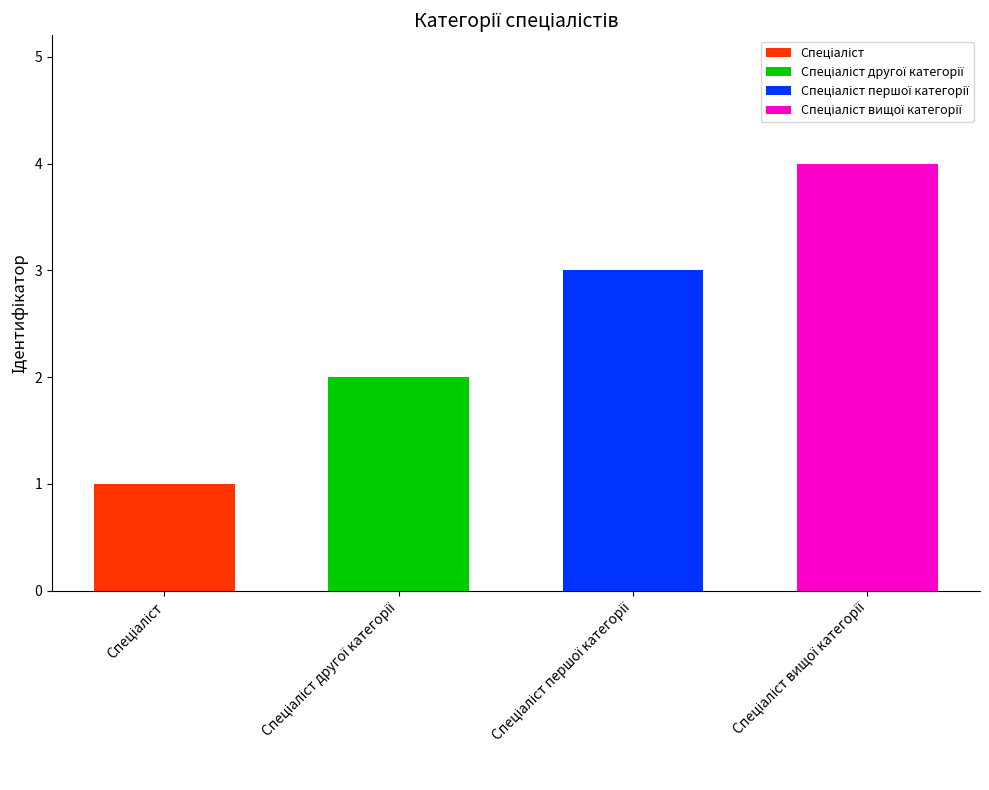

Reading left to right, list all the values displayed in this chart.

Спеціаліст=1	Спеціаліст другої категорії=2	Спеціаліст першої категорії=3	Спеціаліст вищої категорії=4